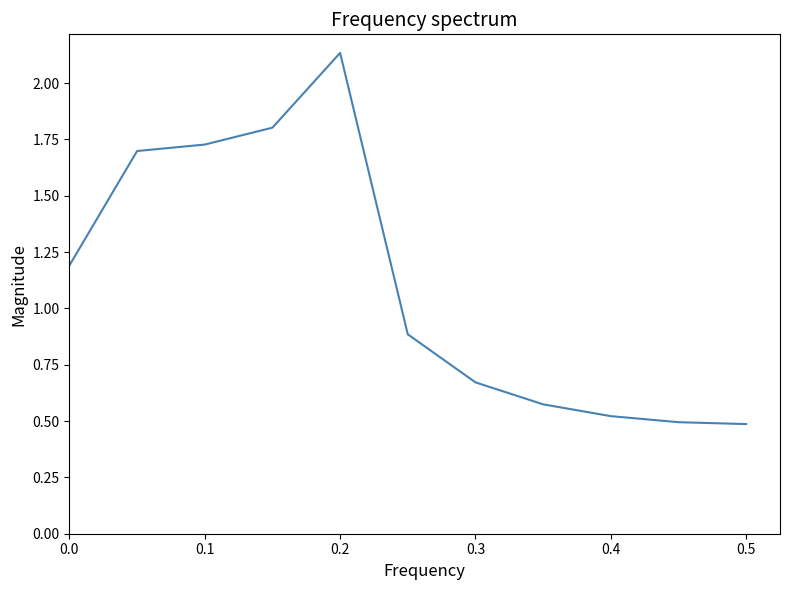

What is the difference between the maximum and minimum values?

1.6